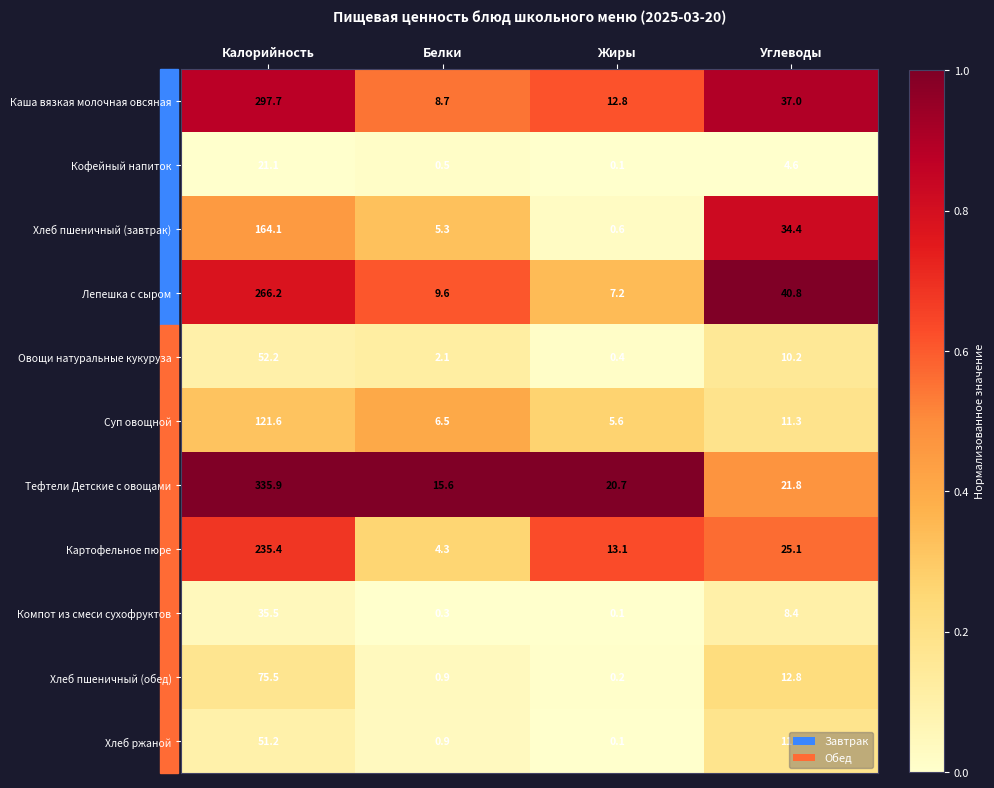

Which series has the largest range (max minus min)?

Тефтели Детские с овощами